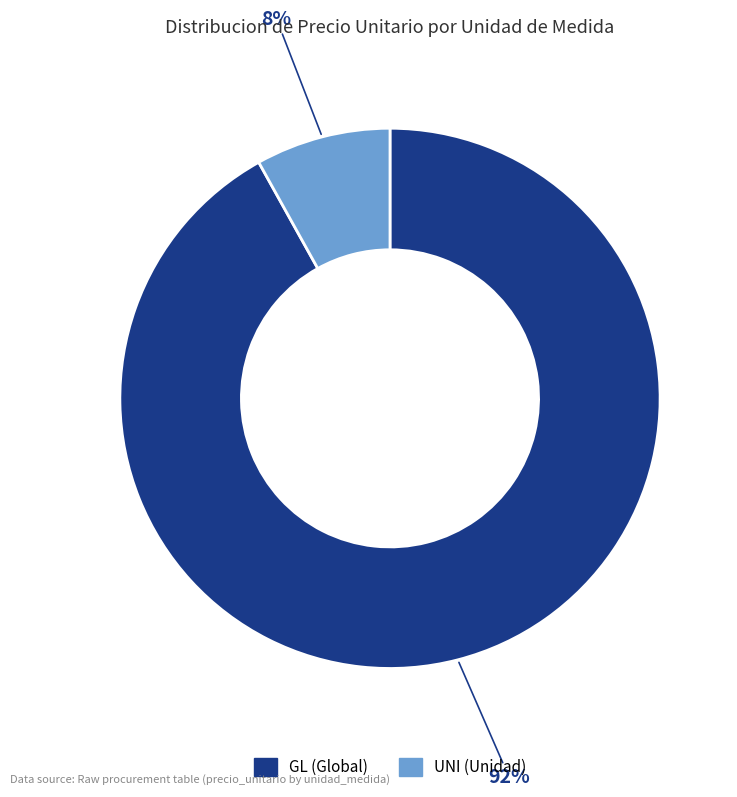

Count the number of slices in the pie.

2